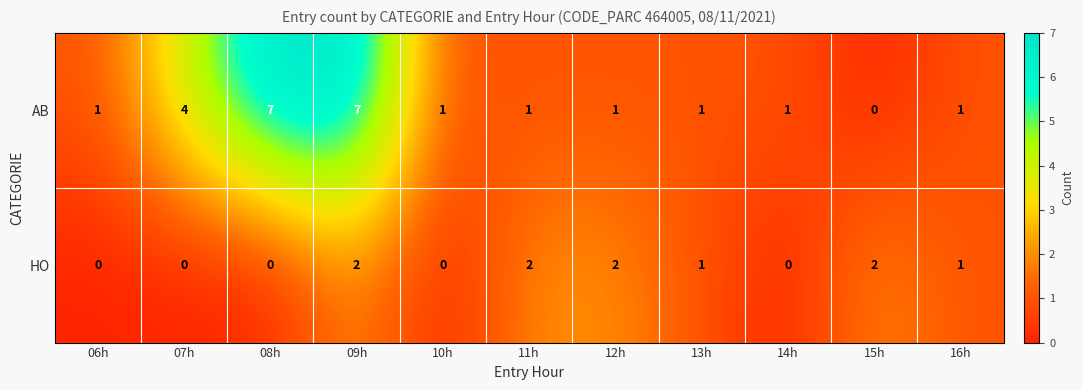

Reading left to right, transcribe all the data shown in this chart.

AB: 06h=1	07h=4	08h=7	09h=7	10h=1	11h=1	12h=1	13h=1	14h=1	15h=0	16h=1
HO: 06h=0	07h=0	08h=0	09h=2	10h=0	11h=2	12h=2	13h=1	14h=0	15h=2	16h=1